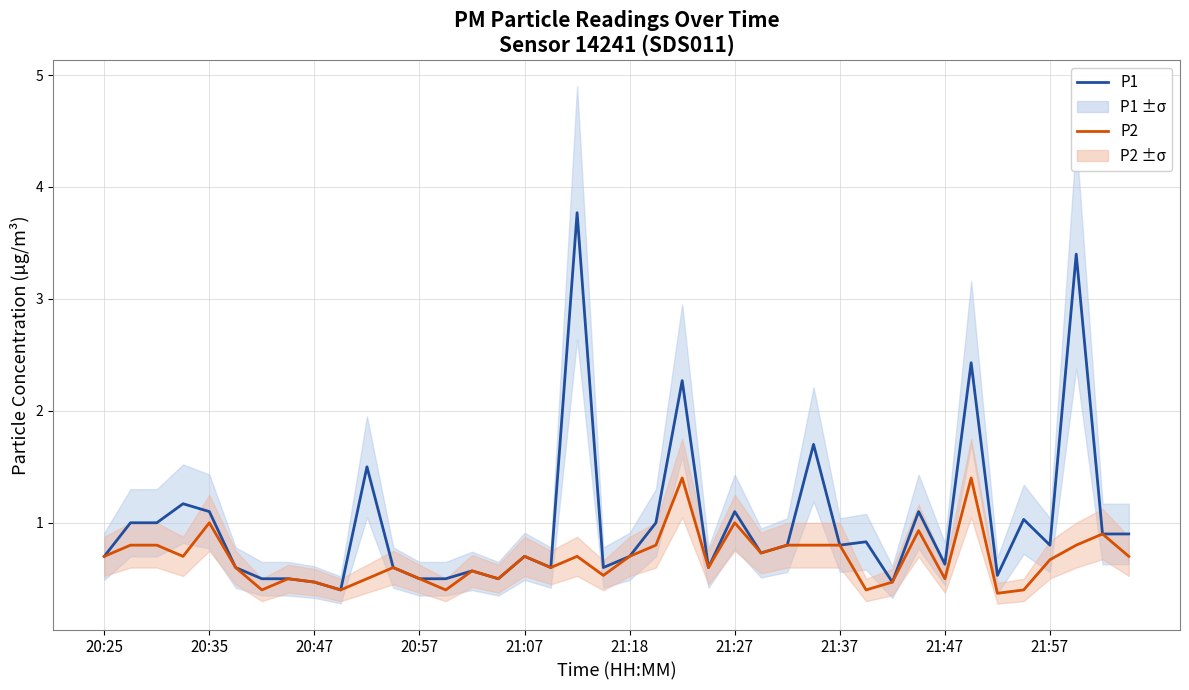

The value of P2 at 23 is 0.6. True or false?

True